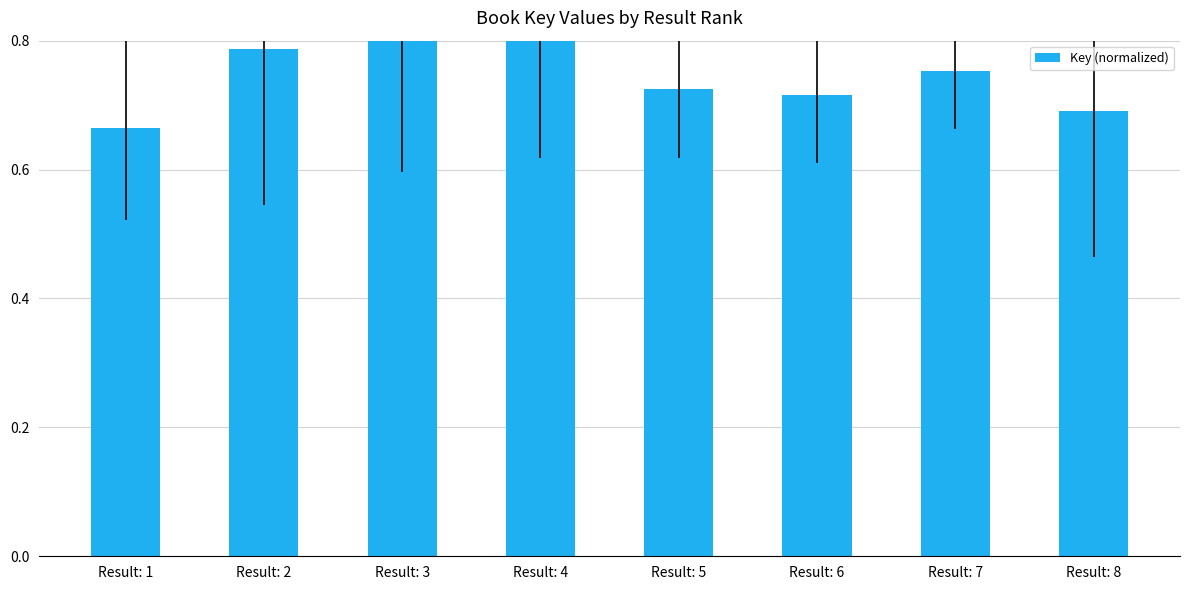

The chart shows a value of 0.3 at Result: 3. True or false?

False